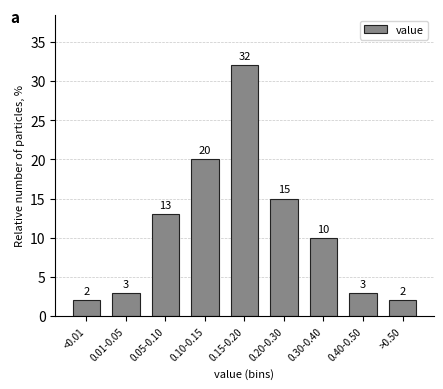

Reading right to left, what are all the values shown in this chart?

2	3	10	15	32	20	13	3	2